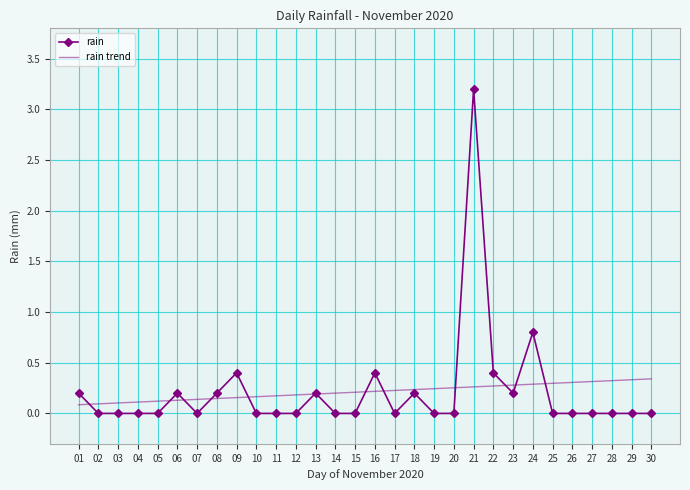

How many distinct data groups are displayed?

2